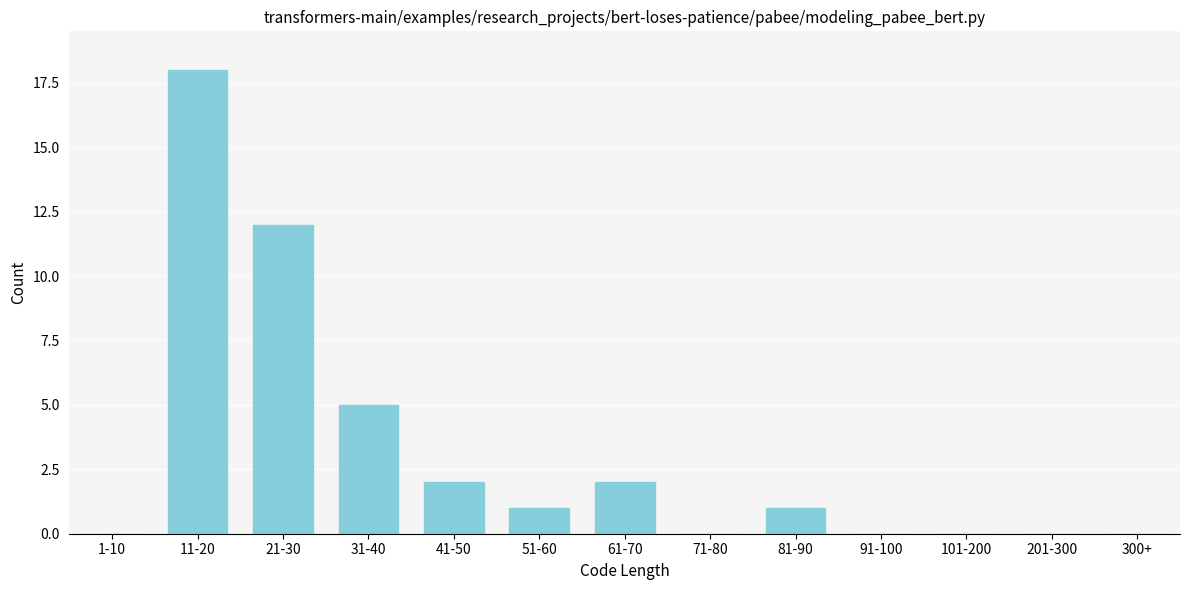

Reading left to right, what are all the values shown in this chart?

1-10=0	11-20=18	21-30=12	31-40=5	41-50=2	51-60=1	61-70=2	71-80=0	81-90=1	91-100=0	101-200=0	201-300=0	300+=0